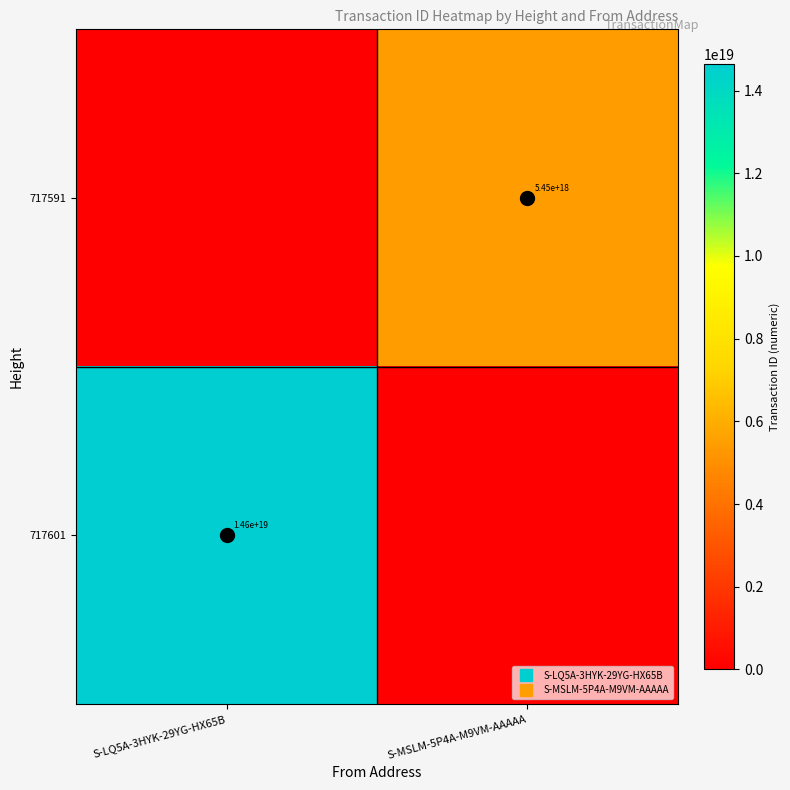

What is the greatest value displayed?

14646093816904466432